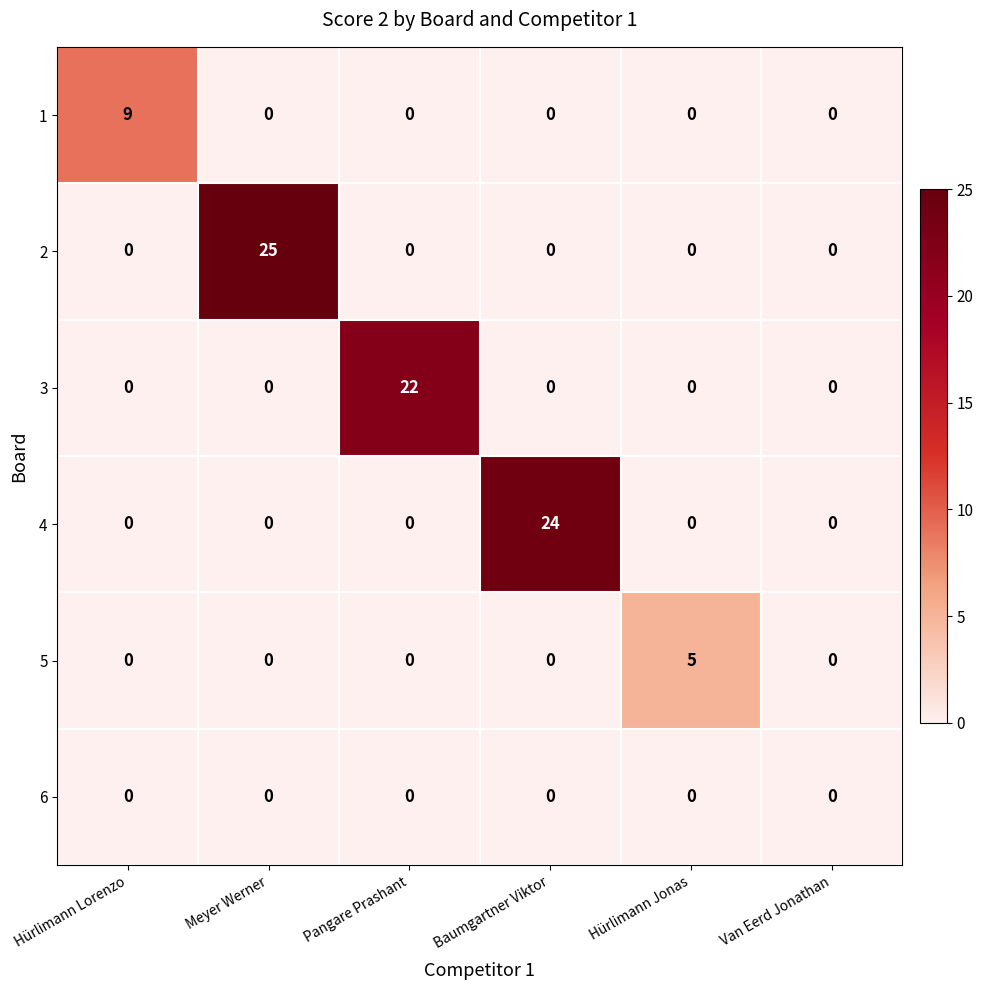

Rank the series by their maximum value, from lowest to highest.

6, 5, 1, 3, 4, 2